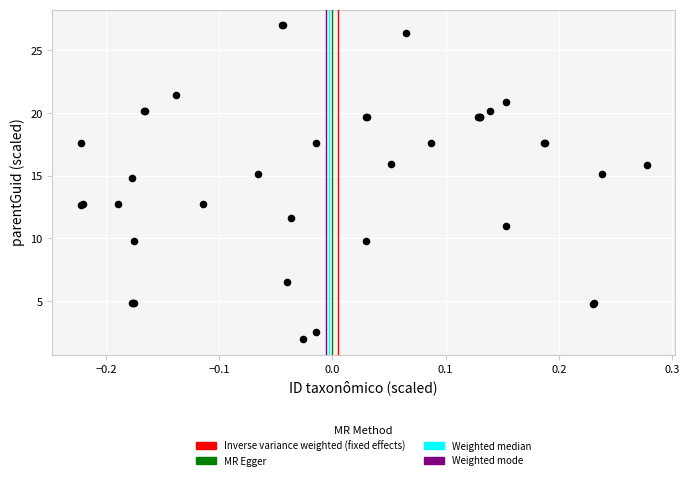

What Y value in the scatter plot is closest to 14?

14.8